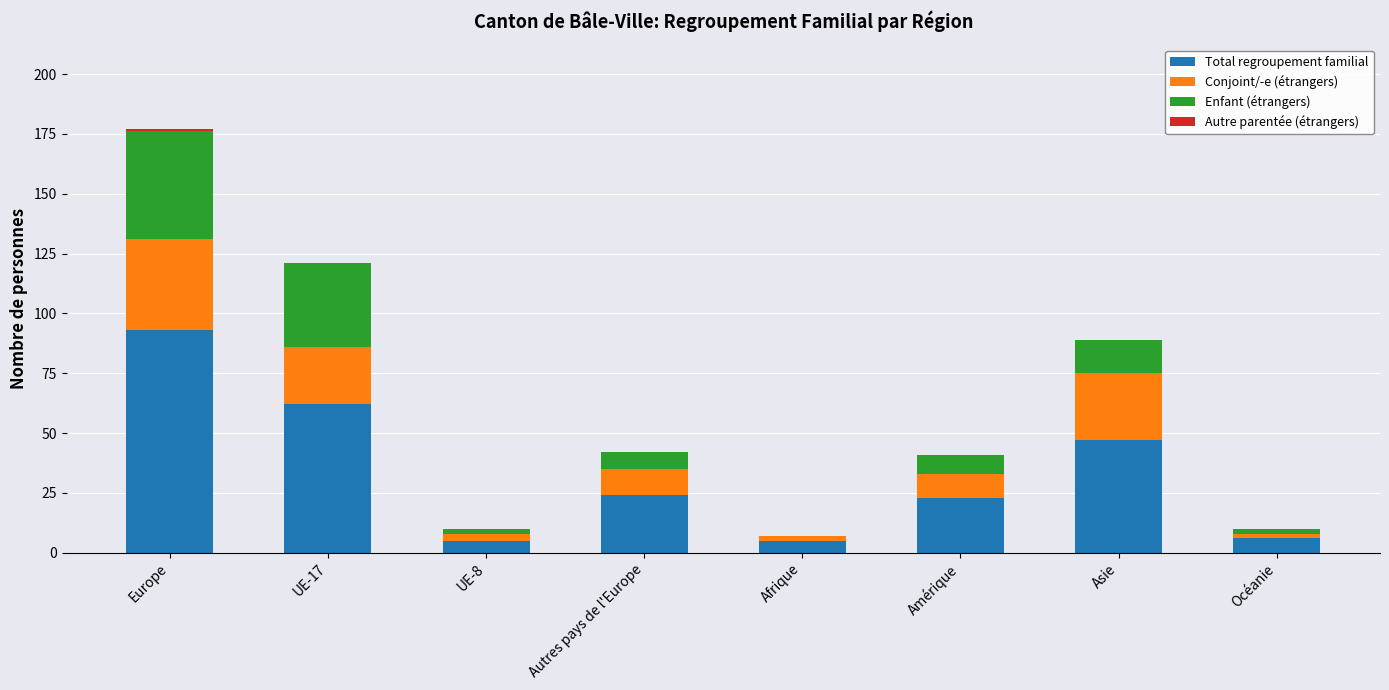

Are the bars grouped side by side (vs. stacked)?

No